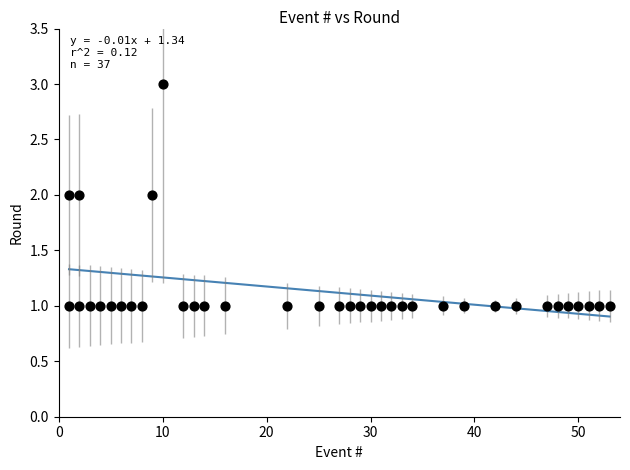

What is the range of X values (max minus min)?

52